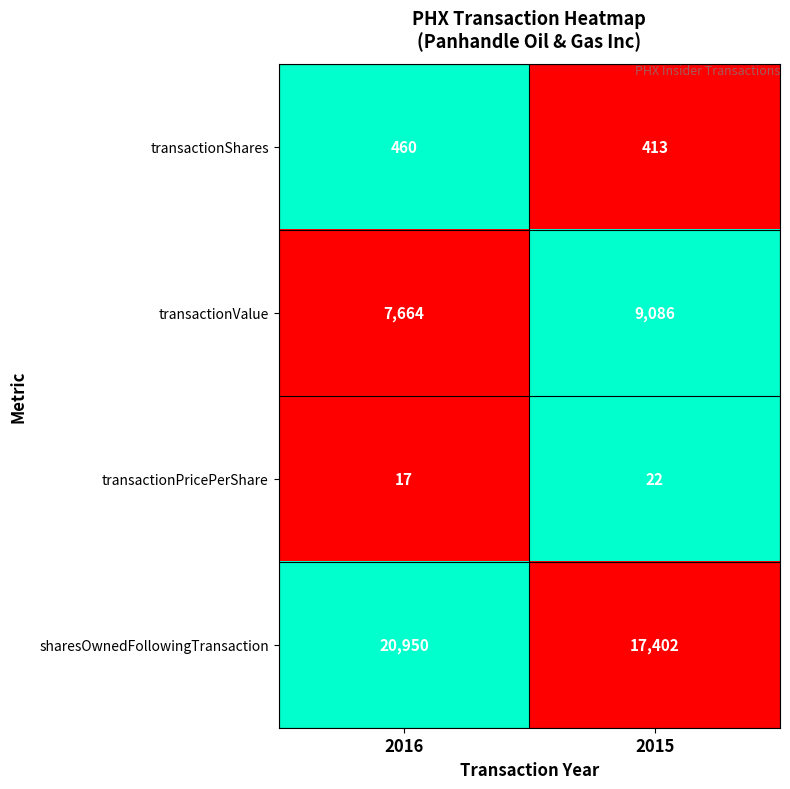

What is the minimum value for sharesOwnedFollowingTransaction?

17402